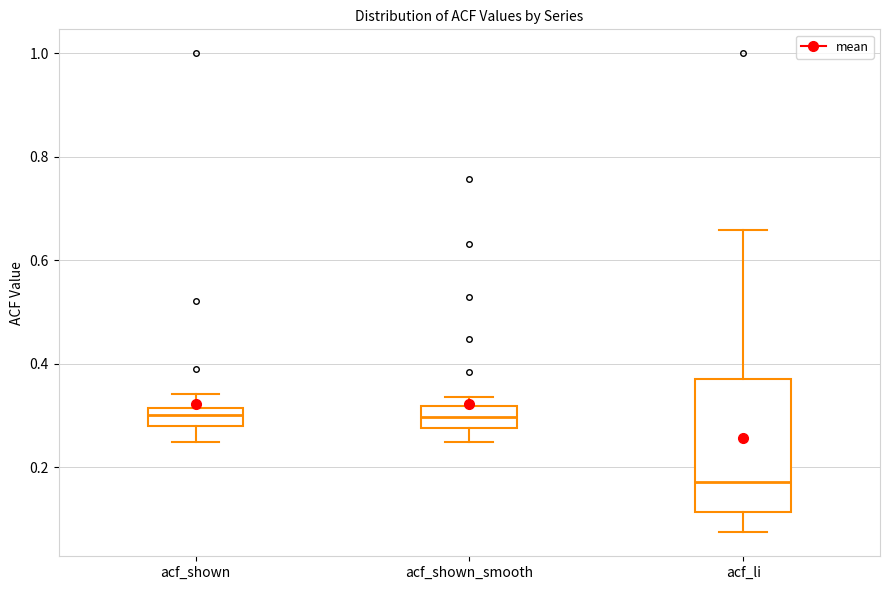

Reading left to right, transcribe this box plot: for each box, give where its median line is, the range the box spans, and where its two whiskers end, as read against the y-axis. The values are not printed on the chart, so give them approximately, as read against the axis.

acf_shown: median 0.30, box 0.28 to 0.32, whiskers 0.24 to 0.34
acf_shown_smooth: median 0.30, box 0.28 to 0.32, whiskers 0.24 to 0.34
acf_li: median 0.18, box 0.12 to 0.36, whiskers 0.08 to 0.66